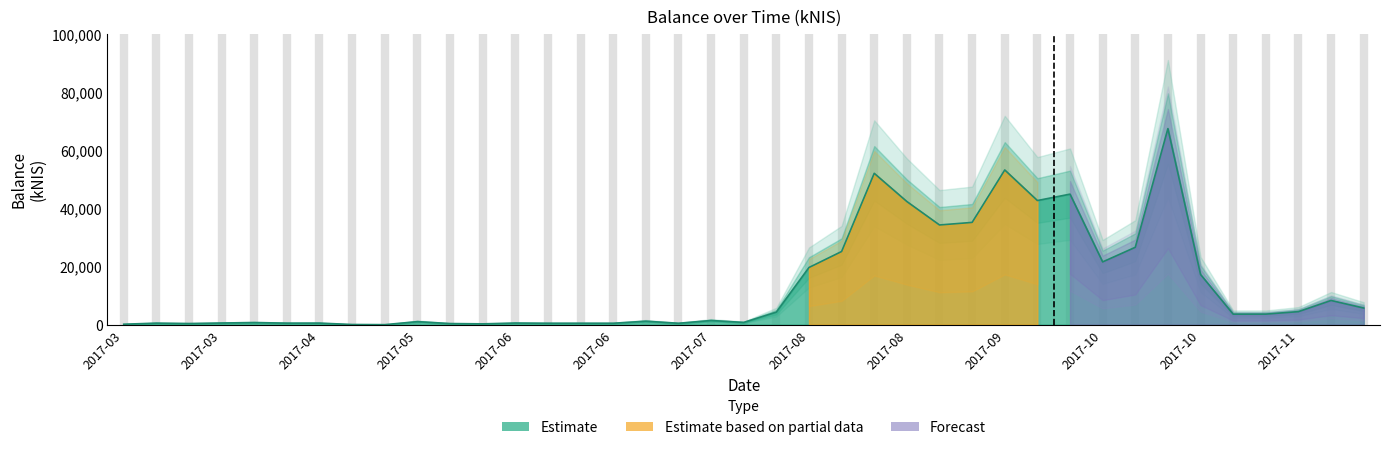

What is the difference between the values at 2017-08-10 and 2017-04-06?

24457.2